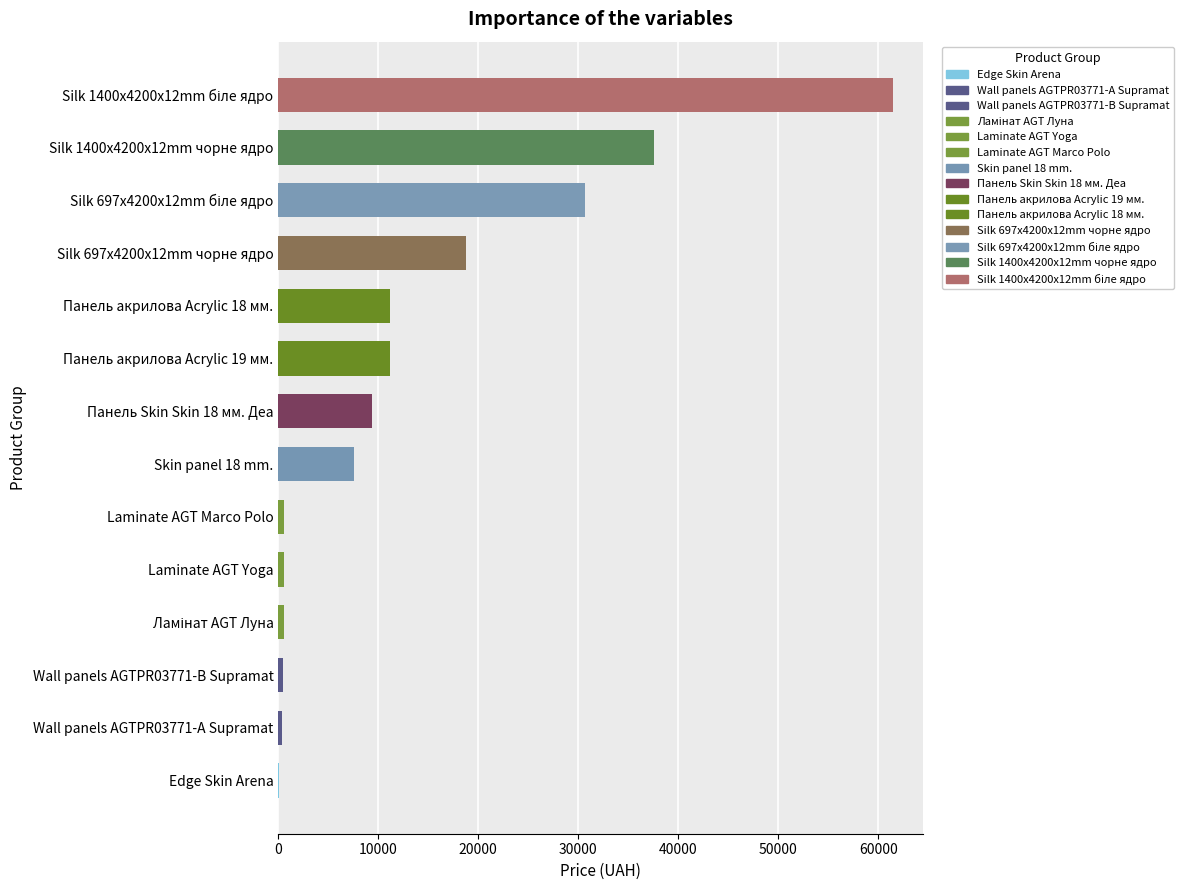

What is the greatest value displayed?

61434.3